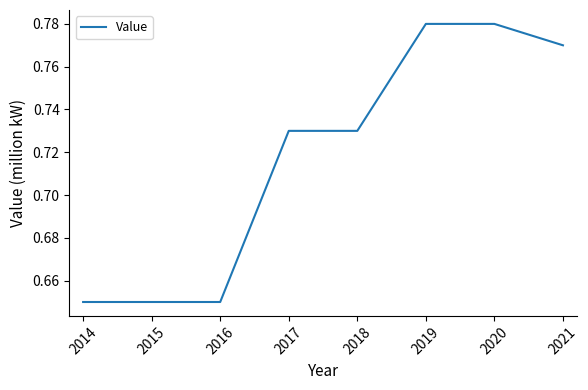

What is the sum of all values?

5.7